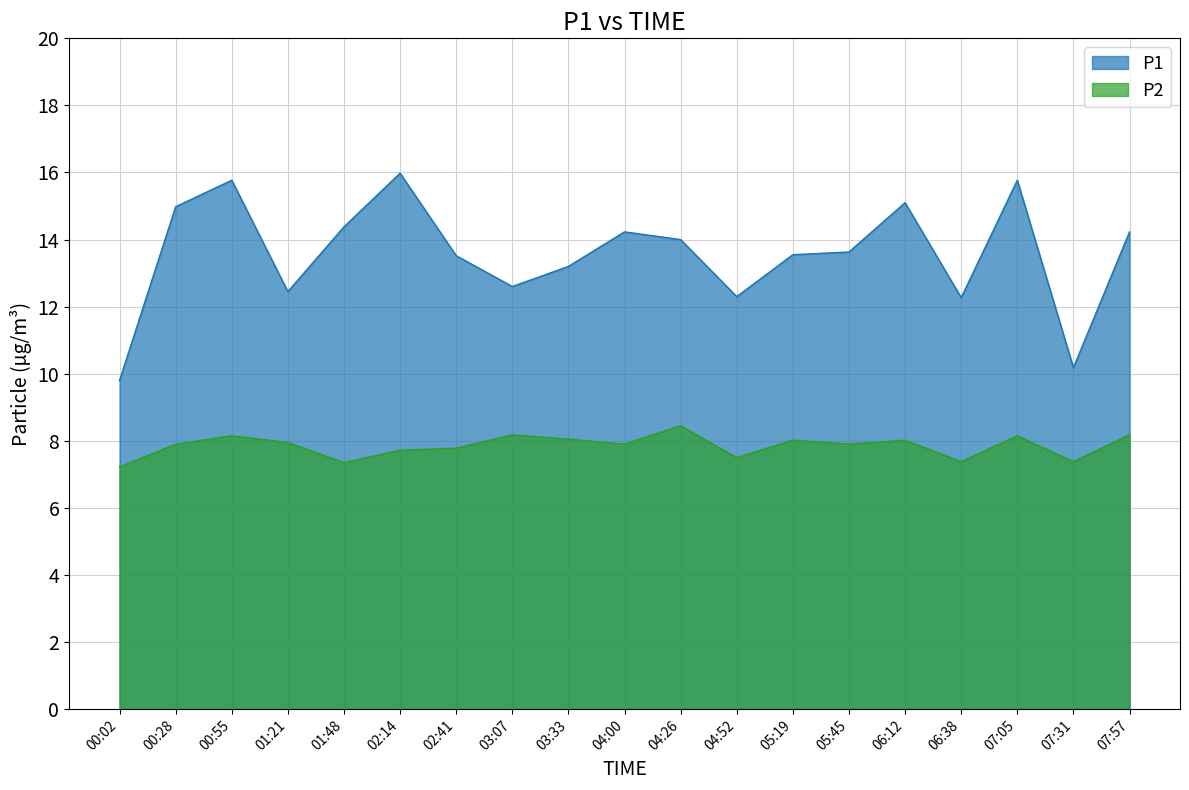

What are all the series names shown in the legend?

P1, P2